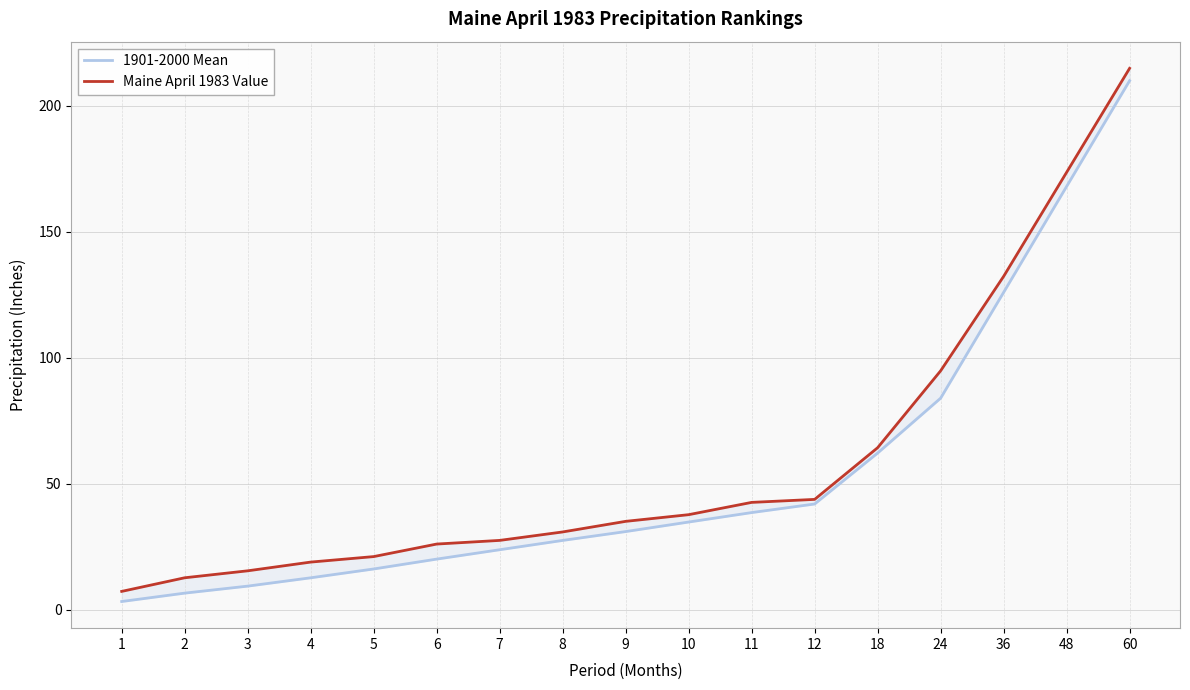

Which category has the lowest value in the Maine April 1983 Value series?

1